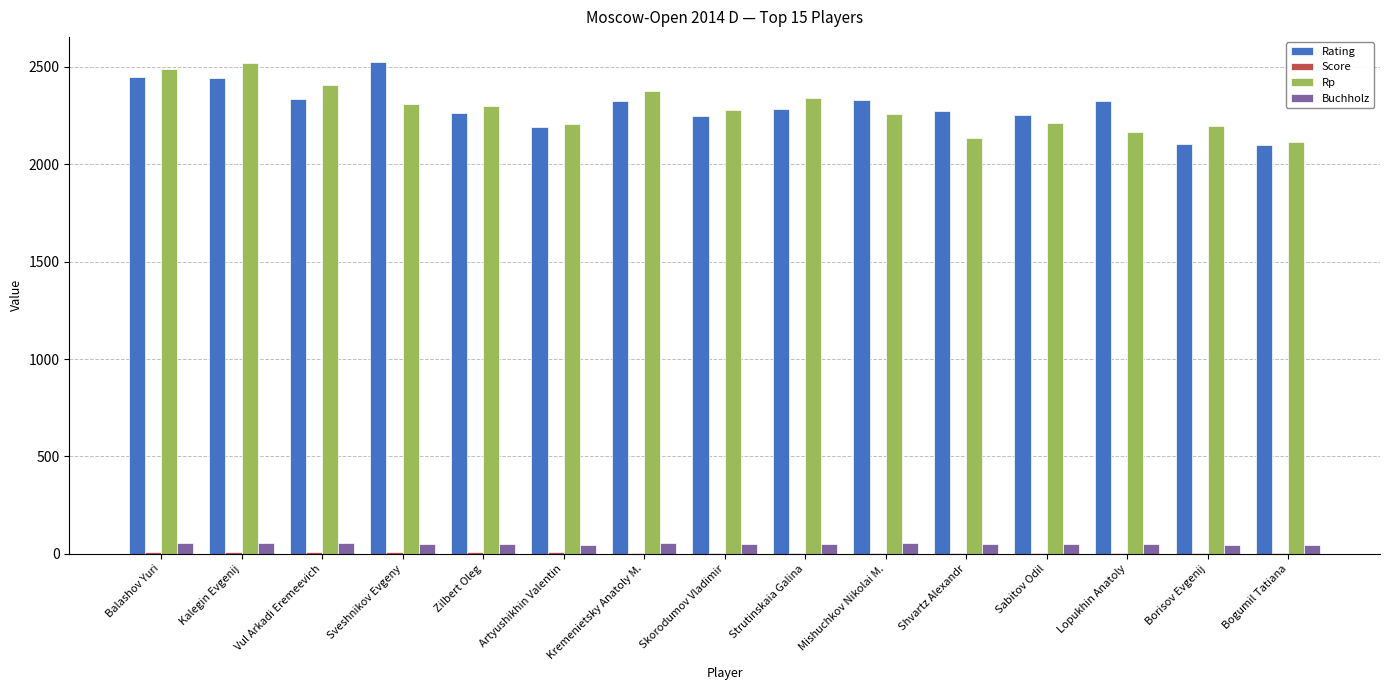

What is the maximum value shown in the chart?

2528.0